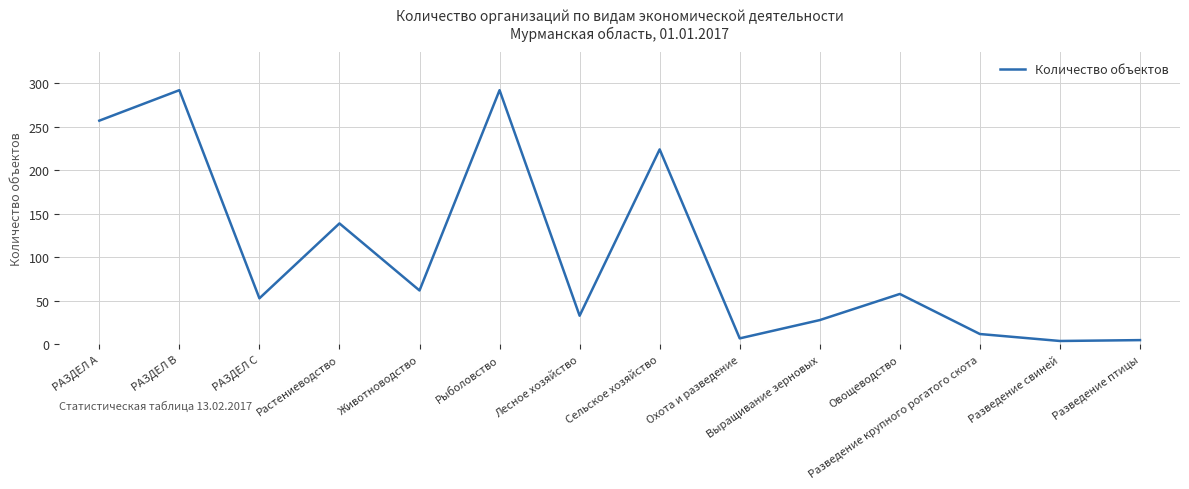

Where is the first local maximum?

РАЗДЕЛ B